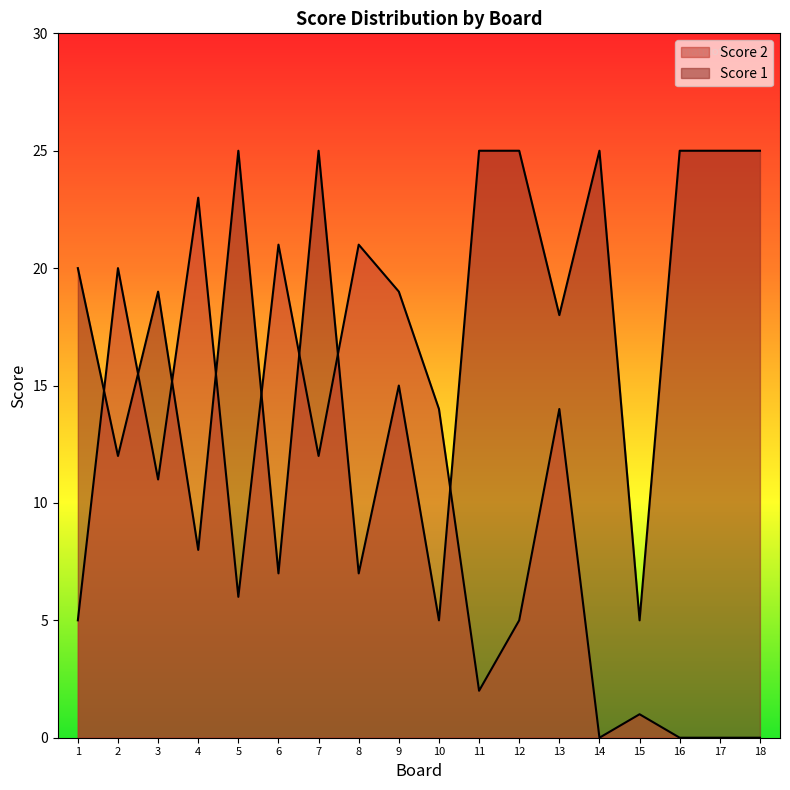

Is the value of Score 2 at 12 greater than the value of Score 1 at 2?

No